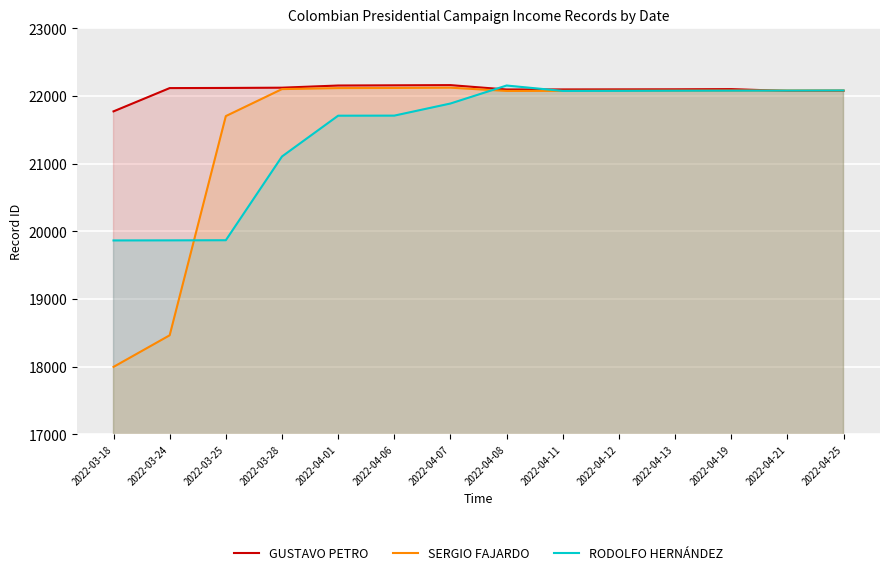

How many data points in GUSTAVO PETRO are above 22102?

6